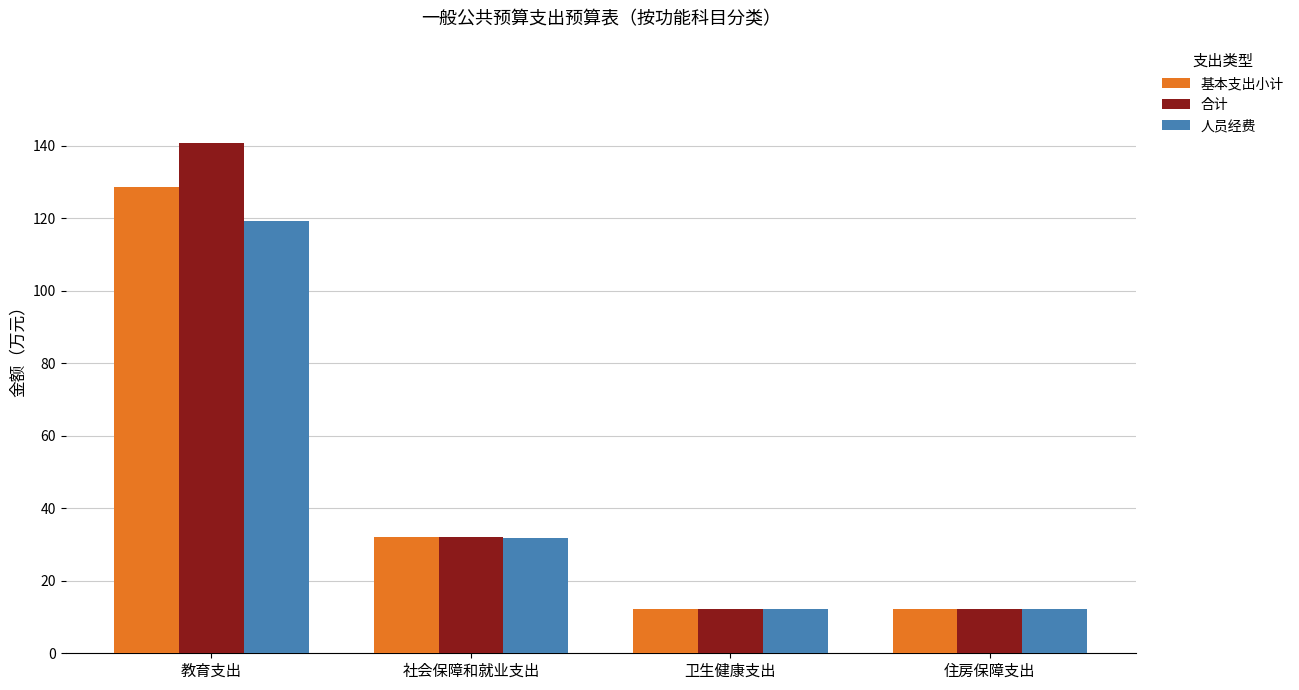

What is the difference between the highest and lowest values at 教育支出?

21.7